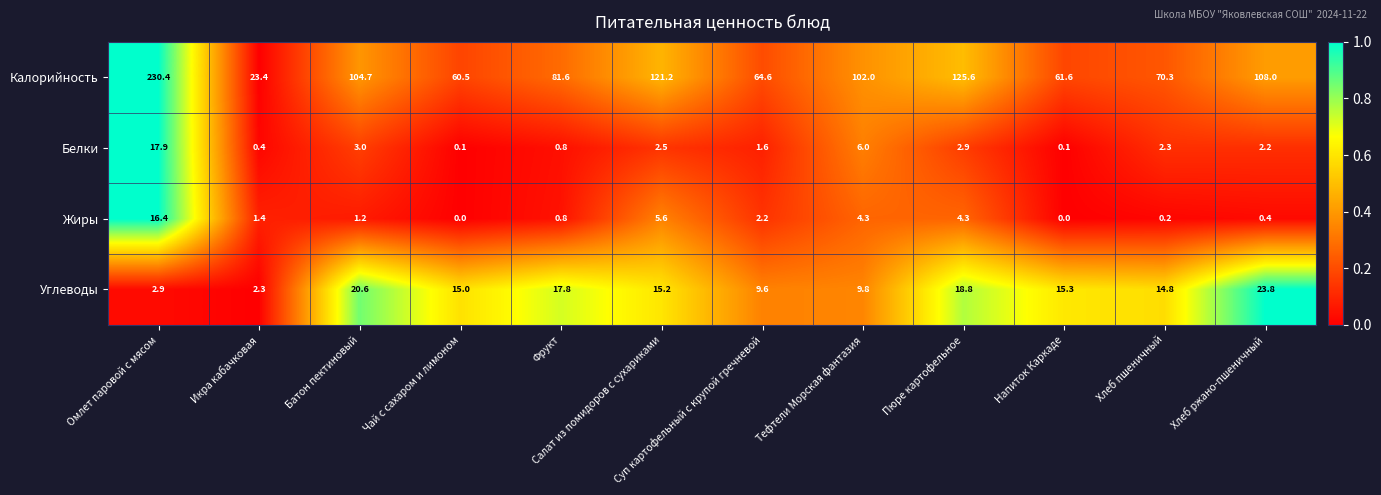

What is the difference between the Калорийность values at Тефтели Морская фантазия and Пюре картофельное?

23.6